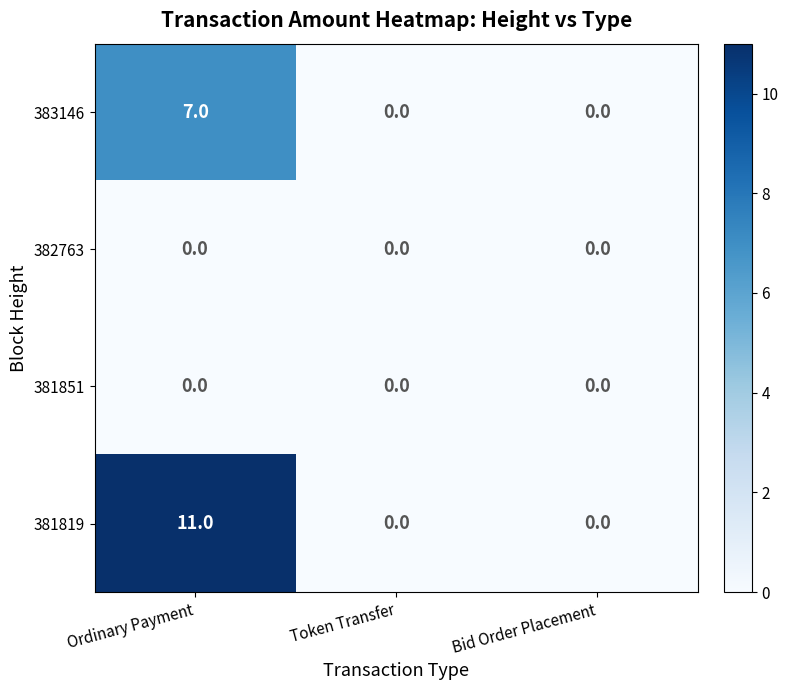

Which series has the widest spread of values?

381819